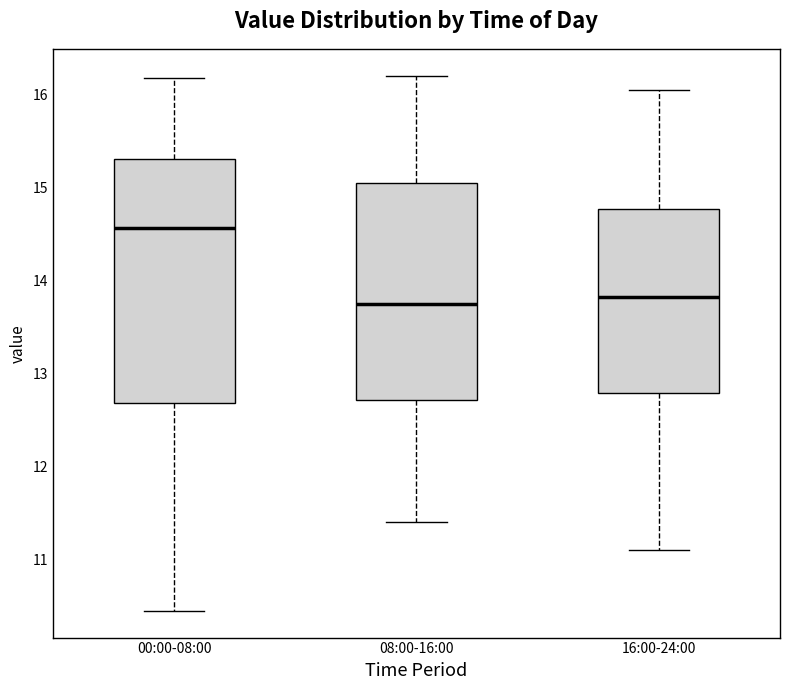

Reading left to right, transcribe this box plot: for each box, give where its median line is, the range the box spans, and where its two whiskers end, as read against the y-axis. The values are not printed on the chart, so give them approximately, as read against the axis.

00:00-08:00: median 14.6, box 12.7 to 15.3, whiskers 10.5 to 16.2
08:00-16:00: median 13.8, box 12.7 to 15.1, whiskers 11.4 to 16.2
16:00-24:00: median 13.8, box 12.8 to 14.8, whiskers 11.1 to 16.1